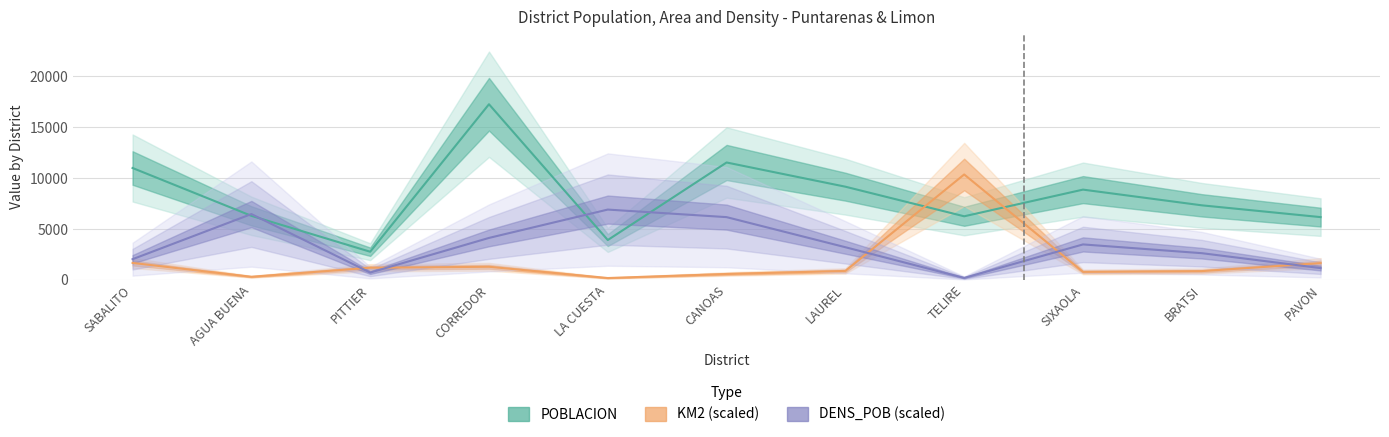

The value of KM2 (scaled) at LAUREL is 1403.5. True or false?

False